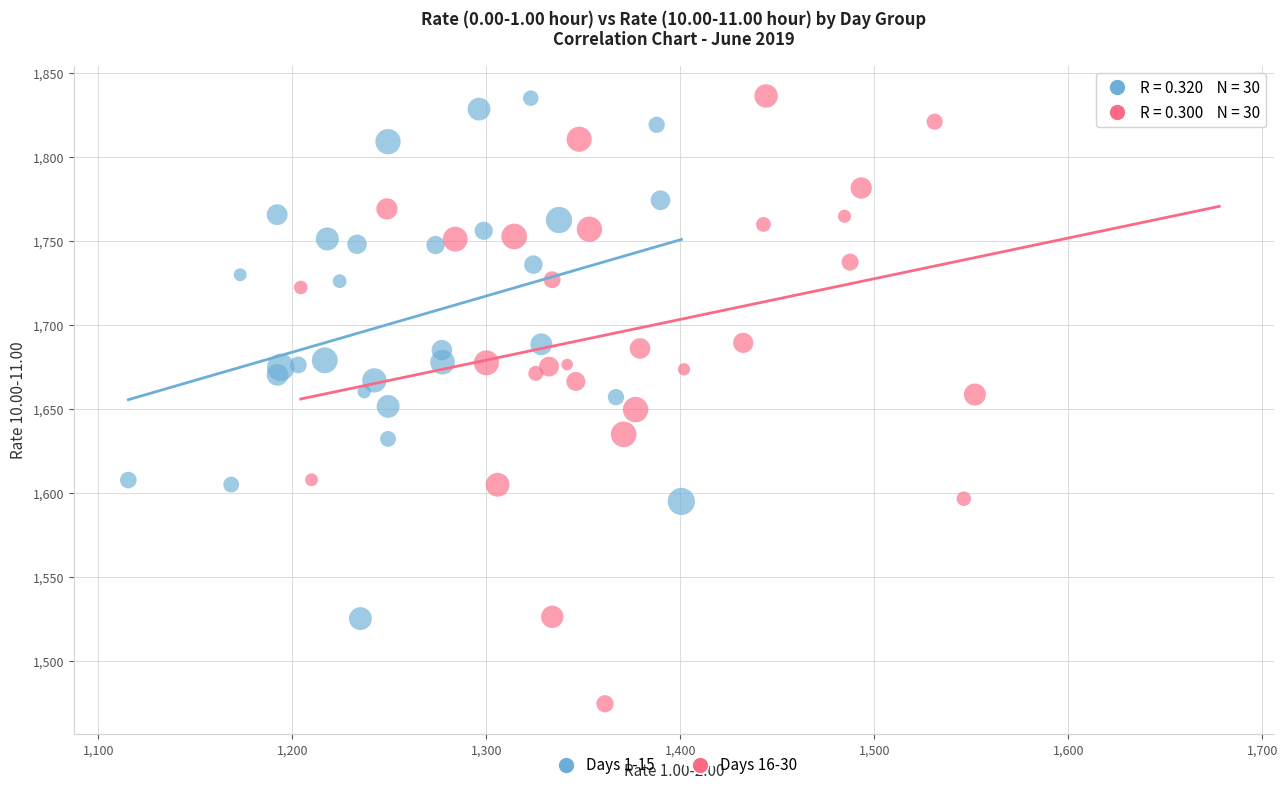

Which series reaches the minimum Y coordinate?

Days 16-30